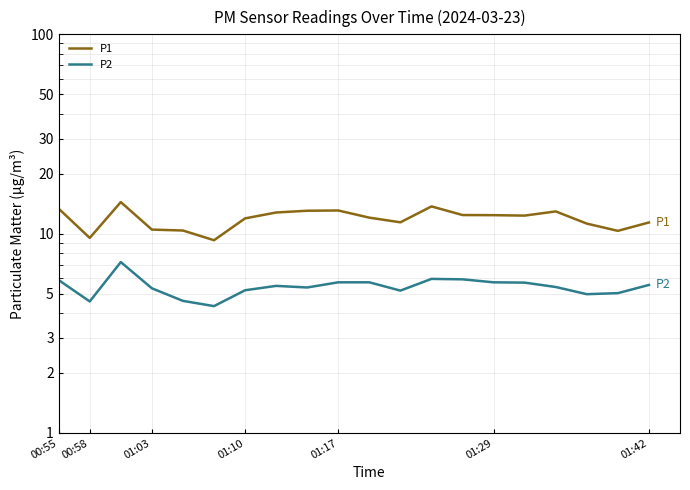

Which series has the largest total across all categories?

P1